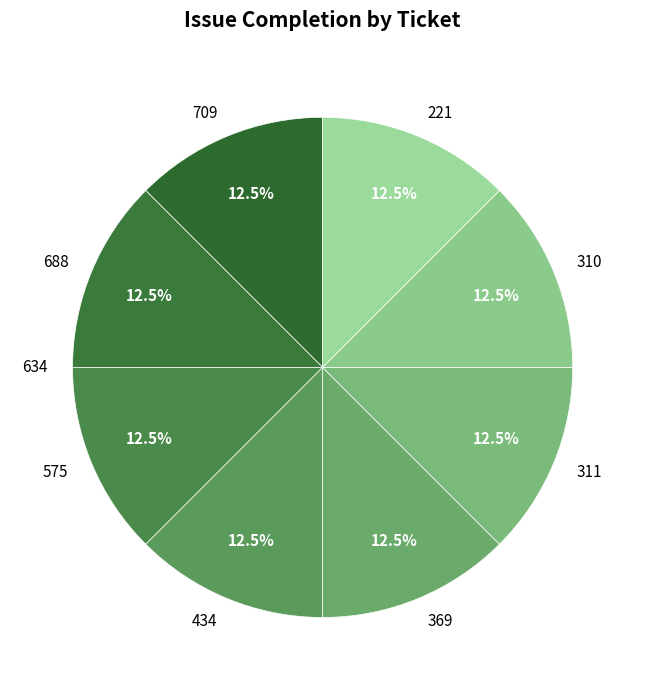

How much of the chart is everything except 221?

87.5%